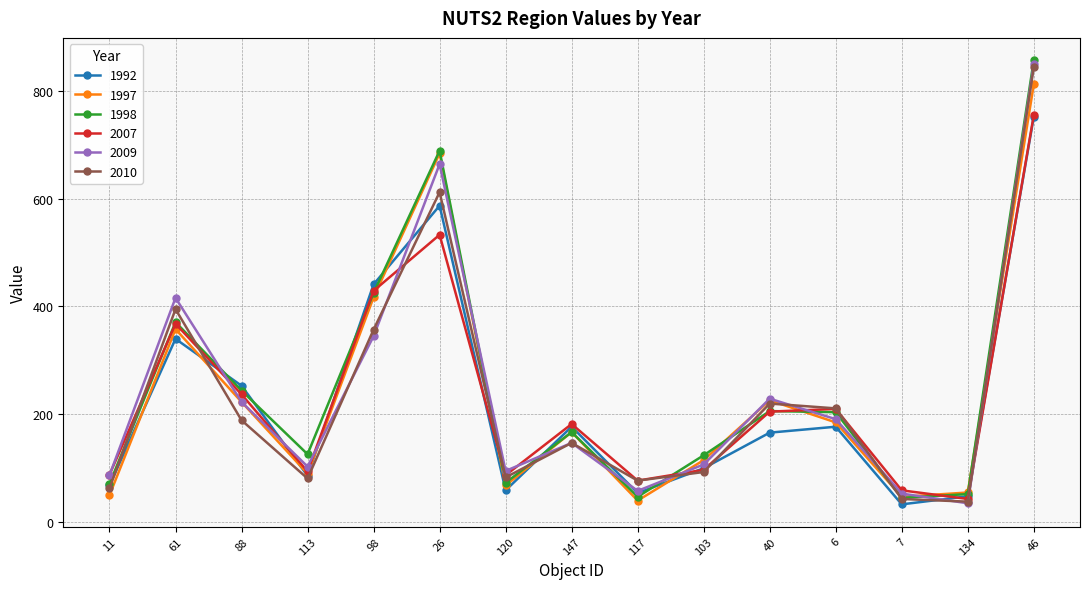

Is it true that 1998 equals 177 at 103?

False